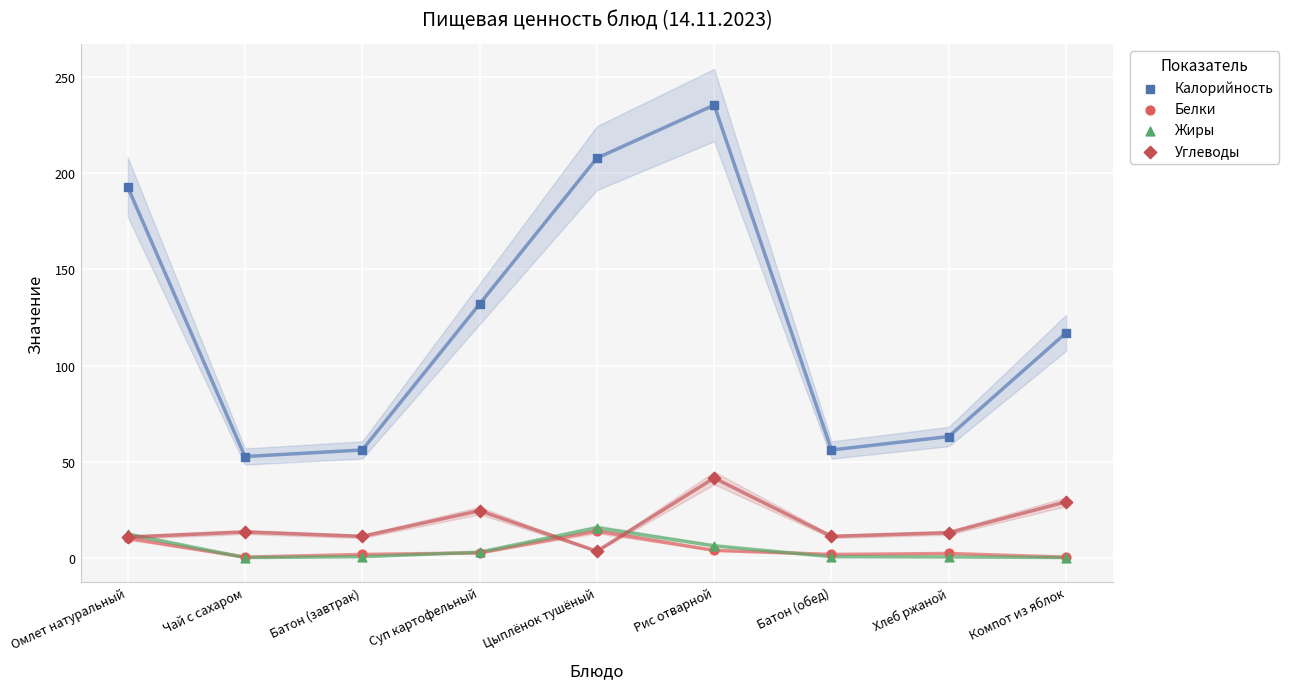

What are all the series names shown in the legend?

Калорийность, Белки, Жиры, Углеводы